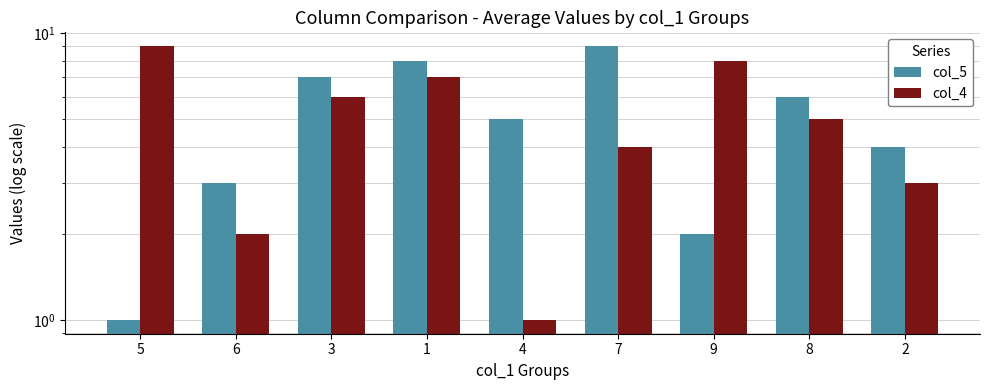

Where is col_5 nearest to the value 5?

4